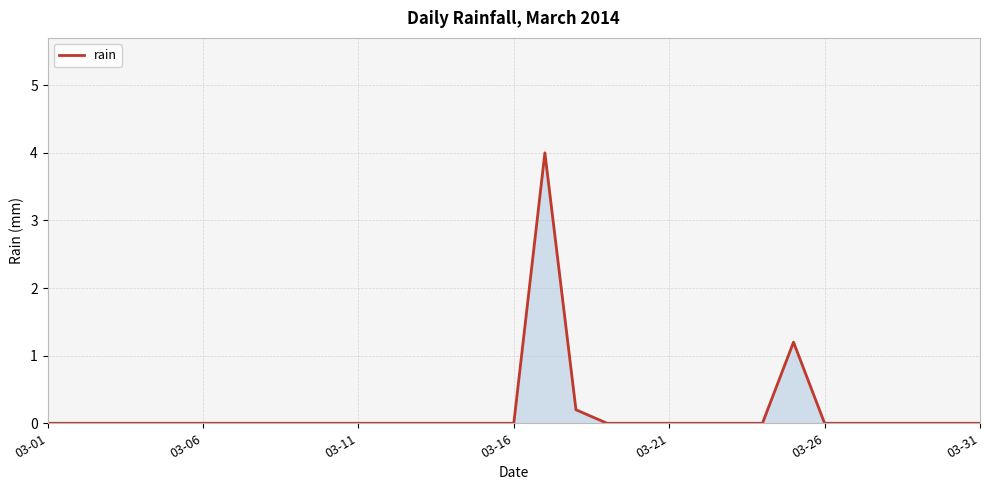

What is the difference between the maximum and minimum values?

4.0